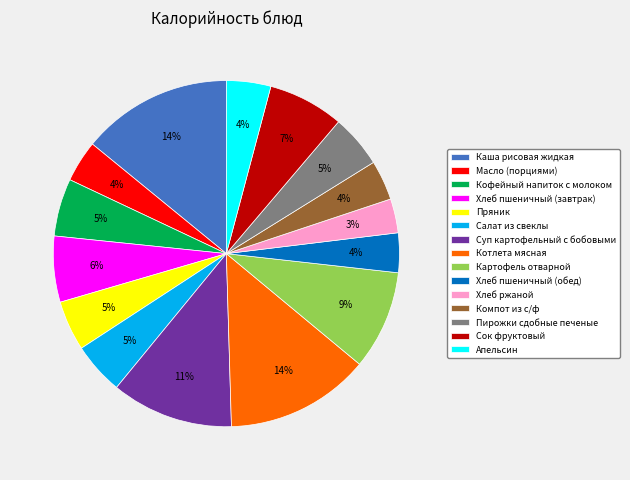

Which category has the smallest portion of the pie?

Хлеб ржаной